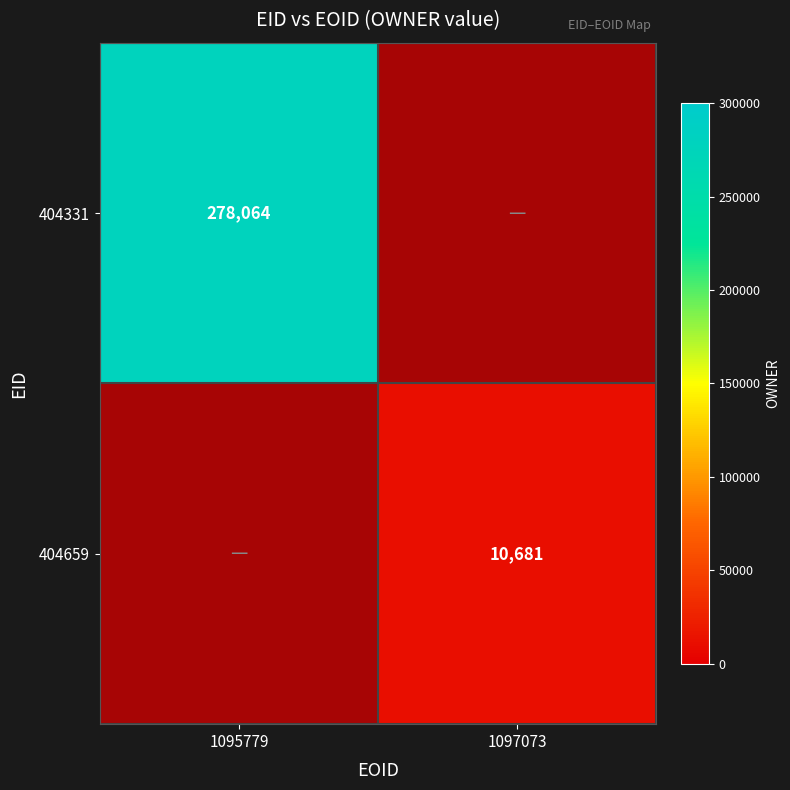

List the labels in order of 404659 value, smallest first.

1095779, 1097073